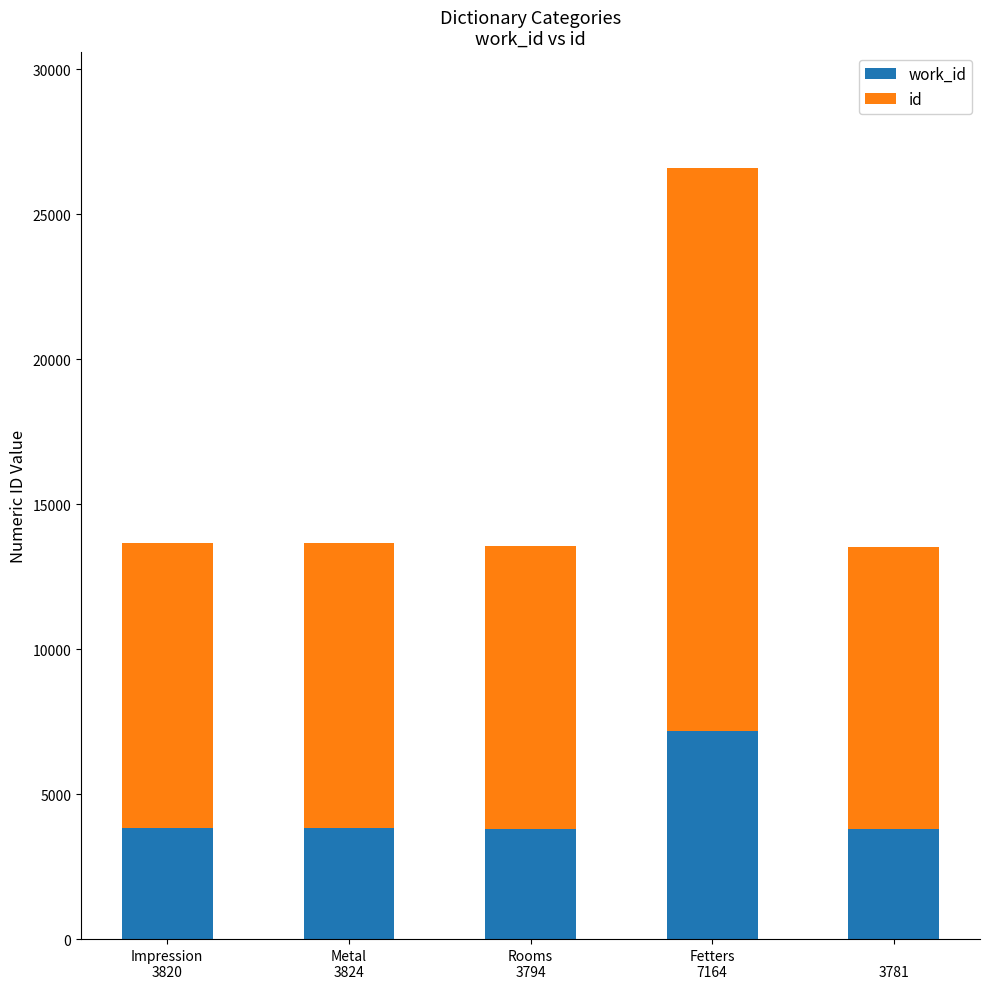

What are all the series names shown in the legend?

work_id, id